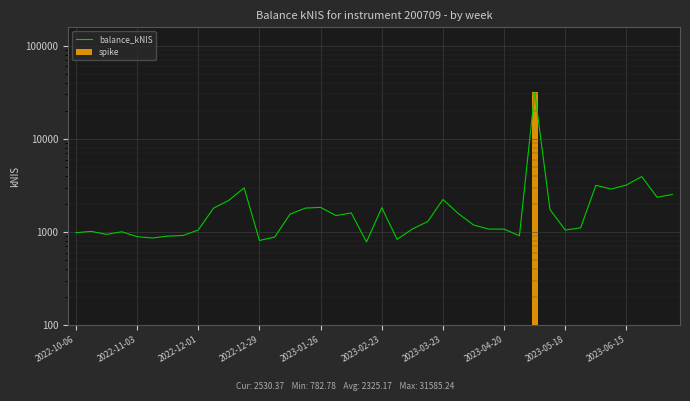

True or false: the data shows 1838.3 at 2023-01-26.

True